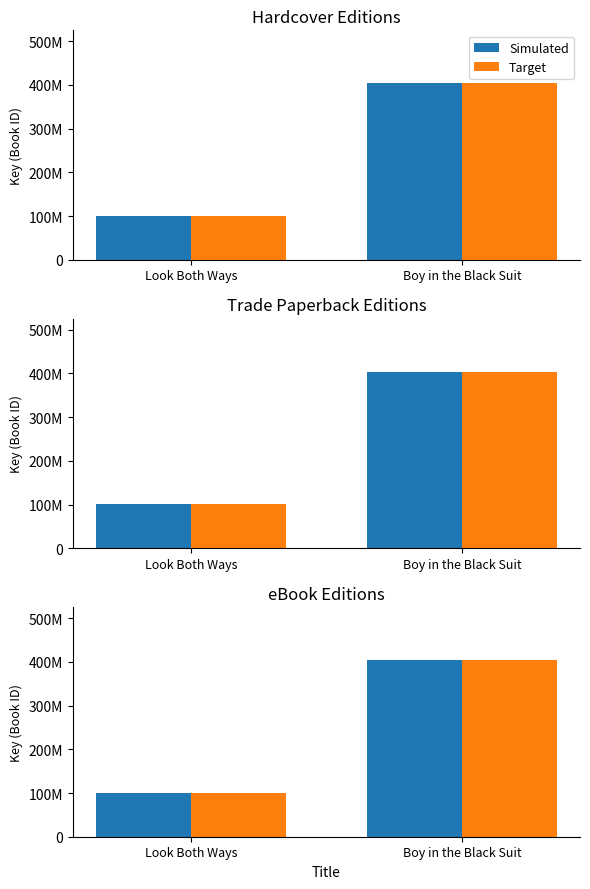

Reading left to right, what are all the values shown in this chart?

Simulated: Look Both Ways=100216975	Boy in the Black Suit=403687606
Target: Look Both Ways=100216975	Boy in the Black Suit=403687606